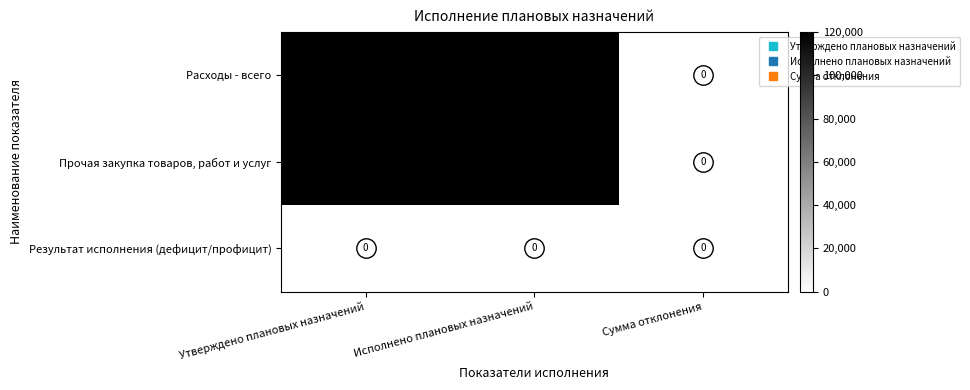

The value of Прочая закупка товаров, работ и услуг at Сумма отклонения is 0. True or false?

True